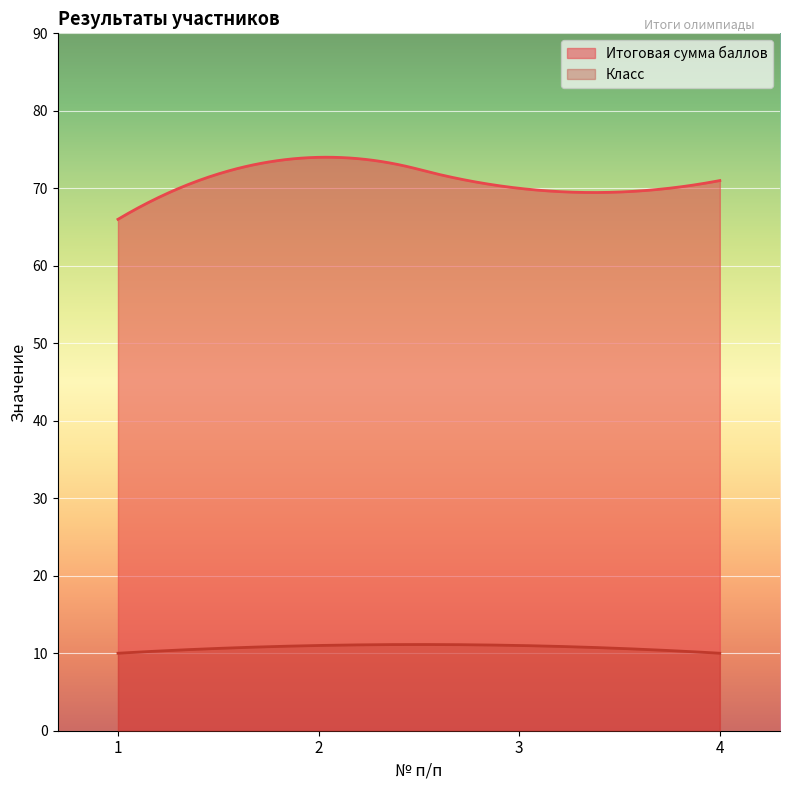

What is the difference between the highest and lowest values at 2?

63